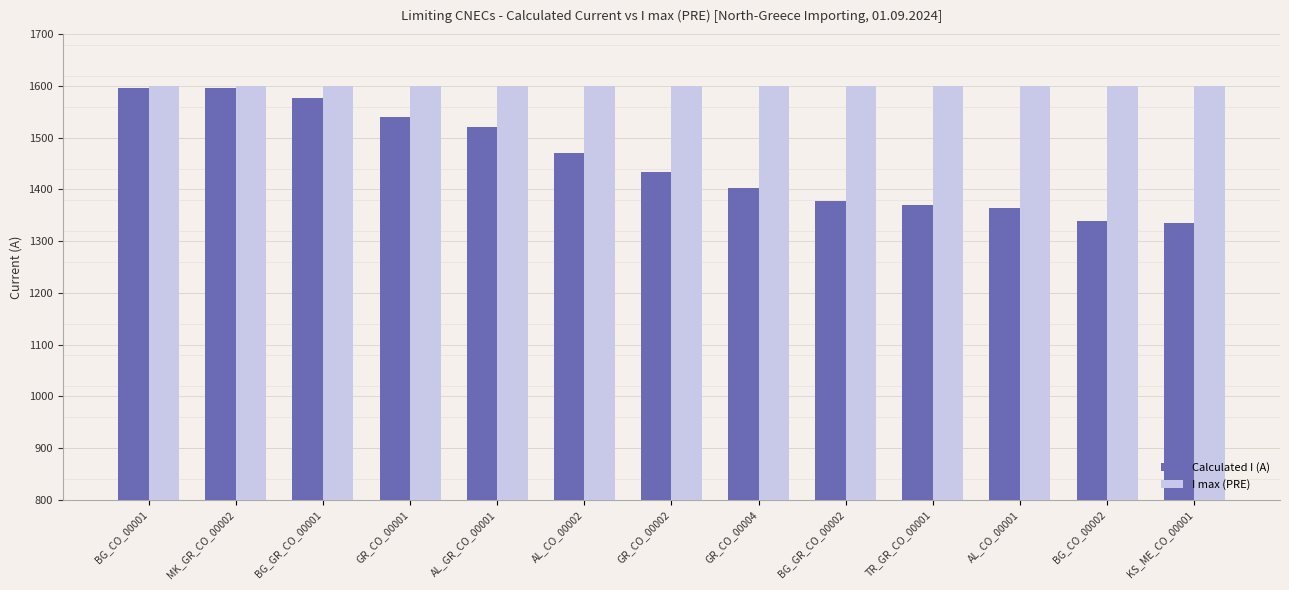

What is the spread (max minus min) of values at AL_GR_CO_00001?

80